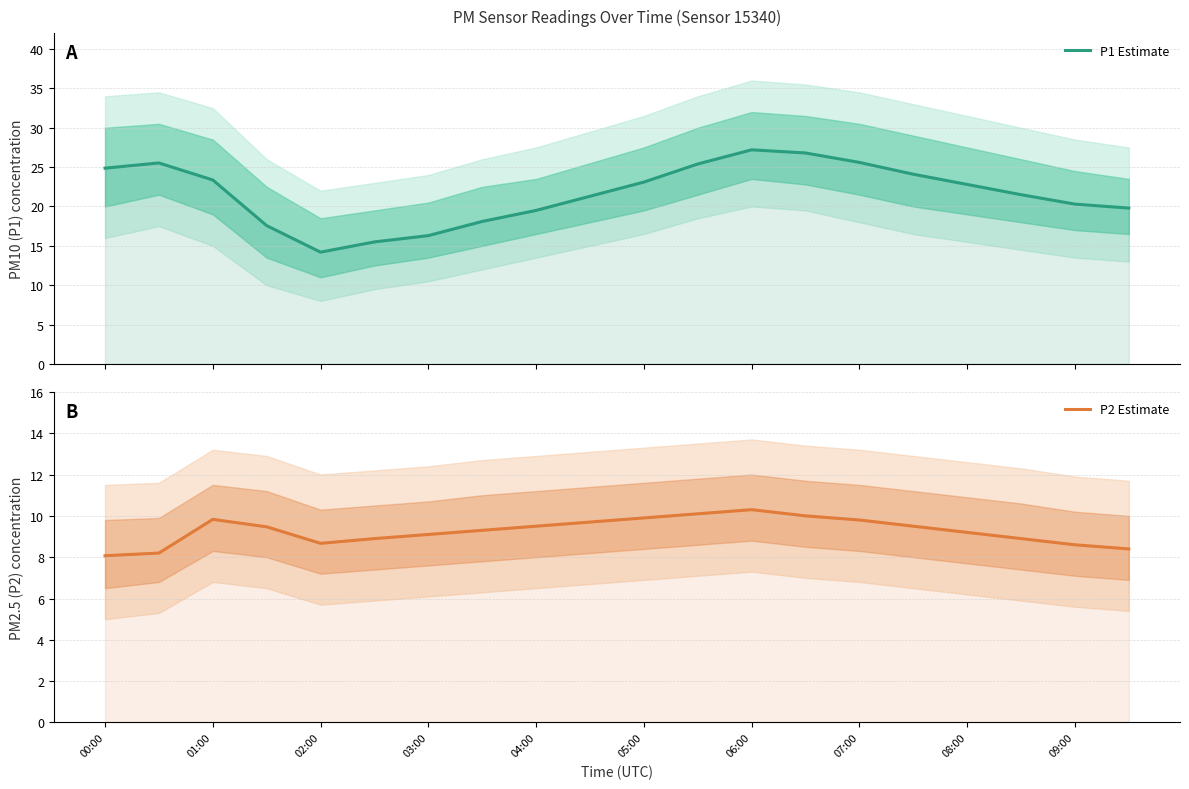

True or false: P2 Estimate has more than 0 interior local peaks.

True